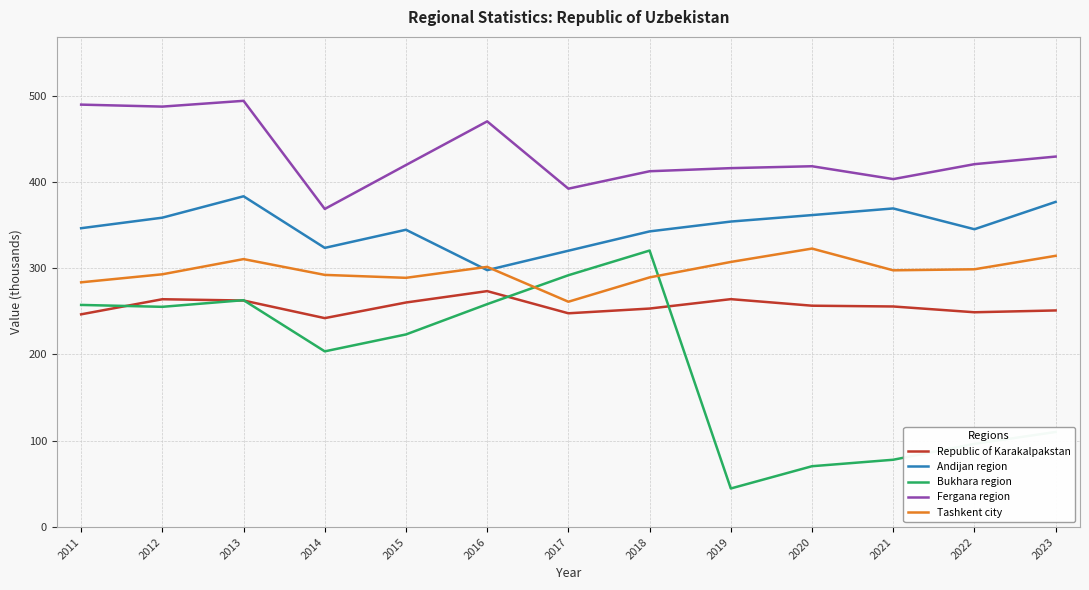

At how many categories does at least one series exceed 146?

13